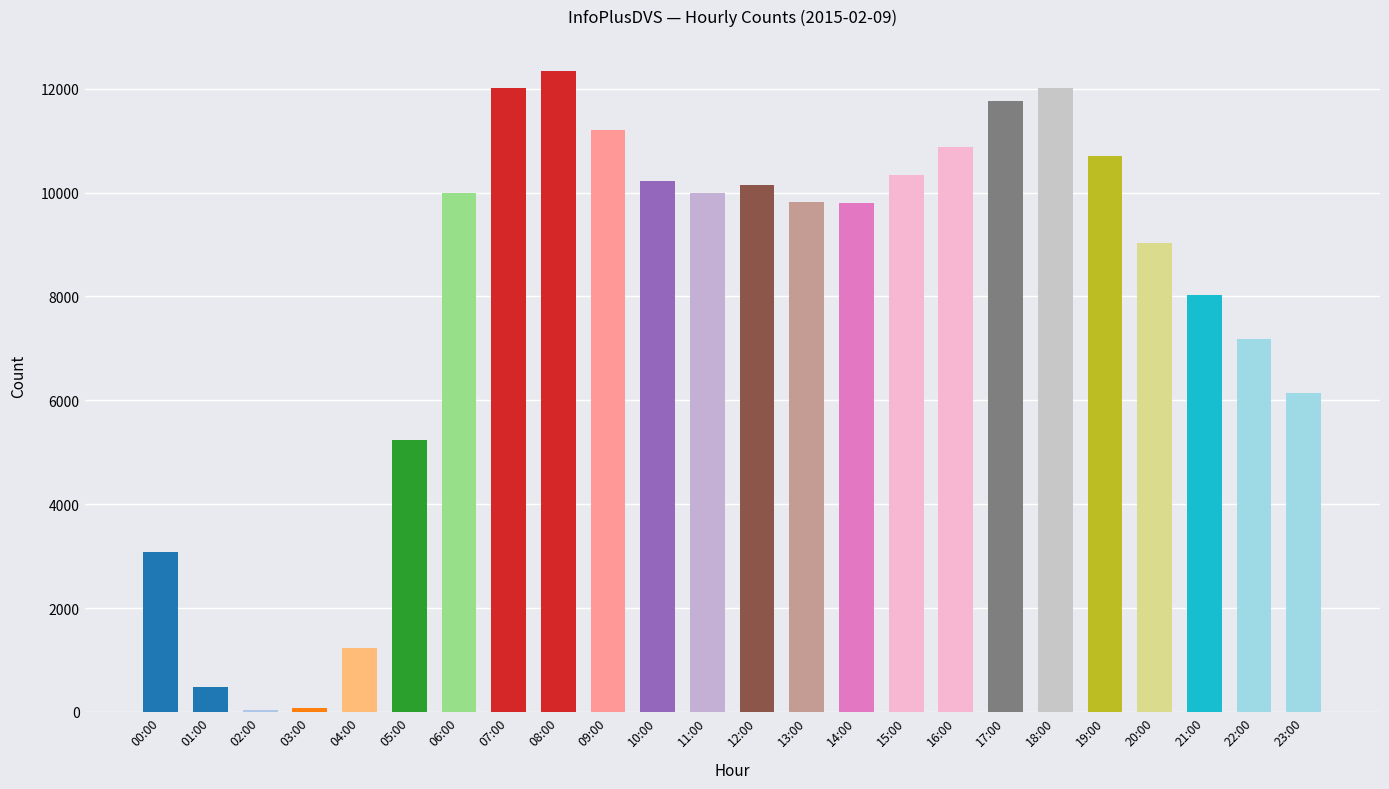

Between 03:00 and 16:00, which is larger?

16:00